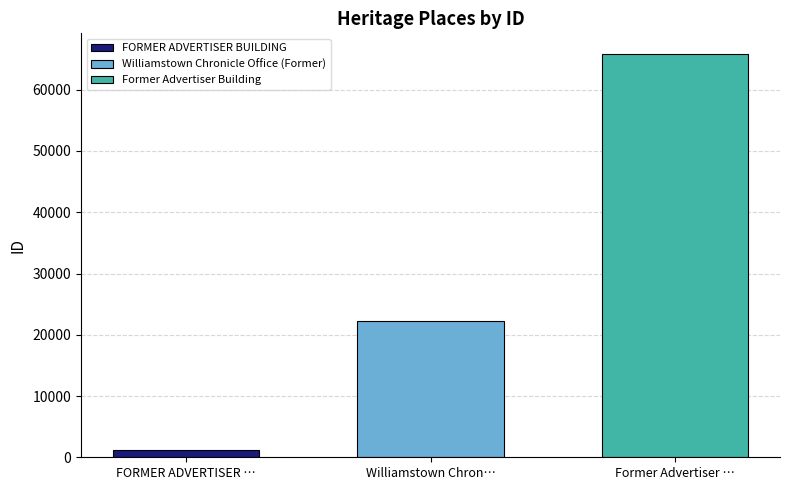

The Williamstown Chronicle Office (Former) series shows 12802 at Williamstown Chron…. True or false?

False